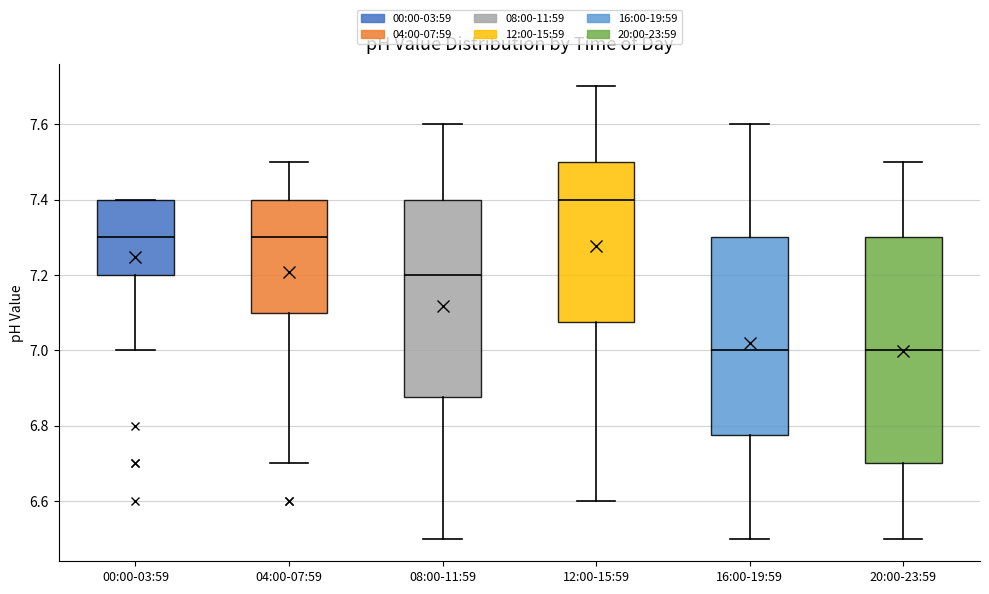

Where does the upper whisker of the box for 12:00-15:59 end on the y-axis? The values are not printed on the chart, so give them approximately, as read against the axis.

7.70